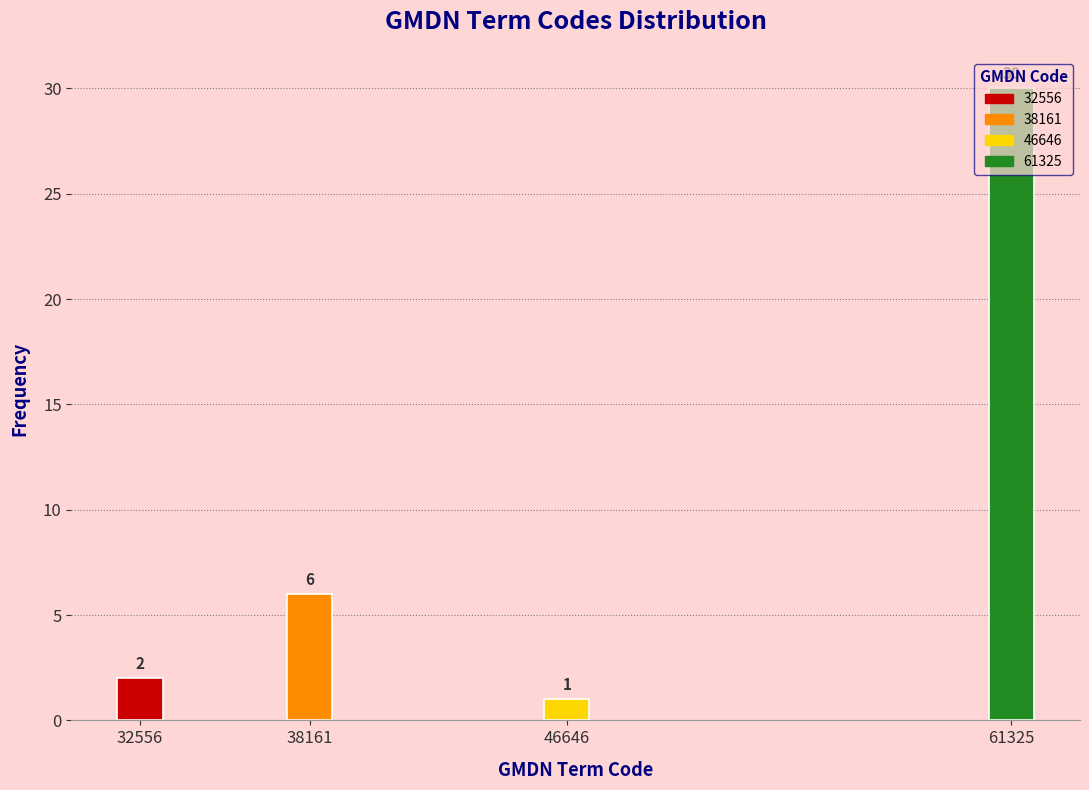

Which category has the lowest value across all series?

46646